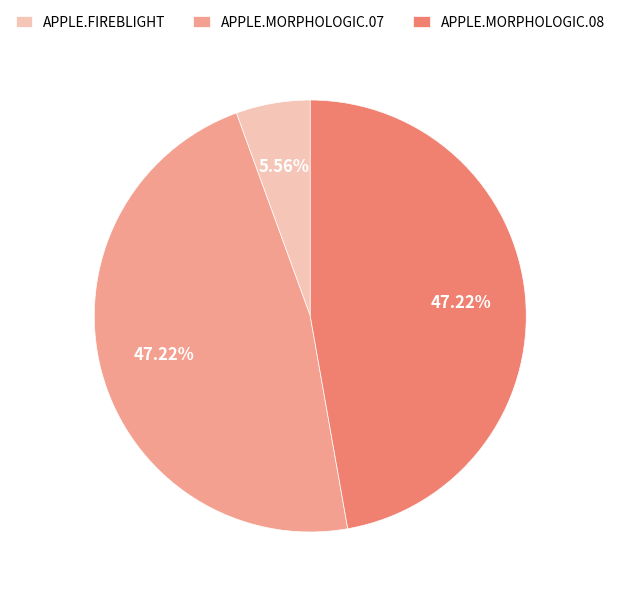

True or false: APPLE.MORPHOLOGIC.07 accounts for 47% of the total.

True